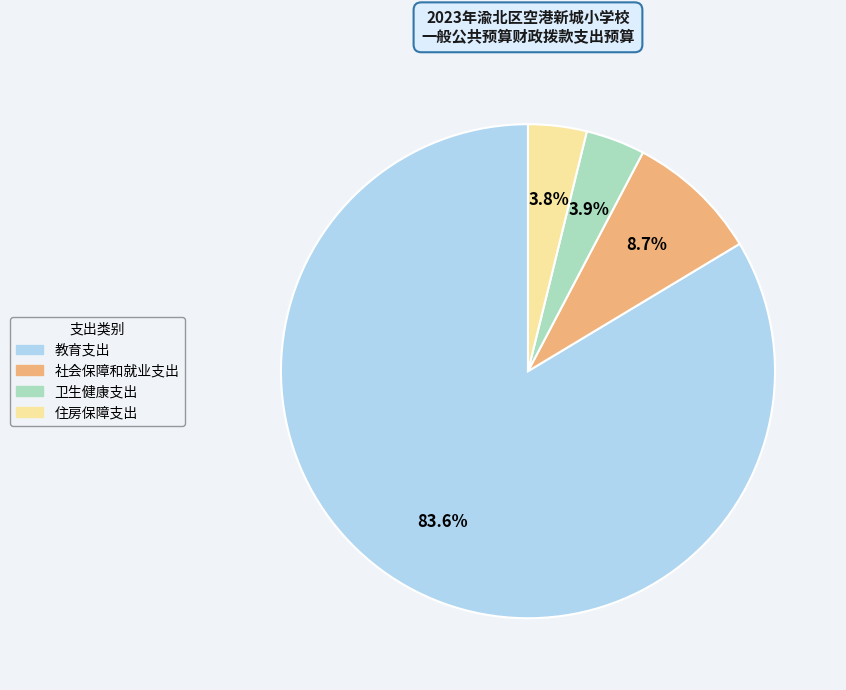

Which has a higher value, 卫生健康支出 or 社会保障和就业支出?

社会保障和就业支出